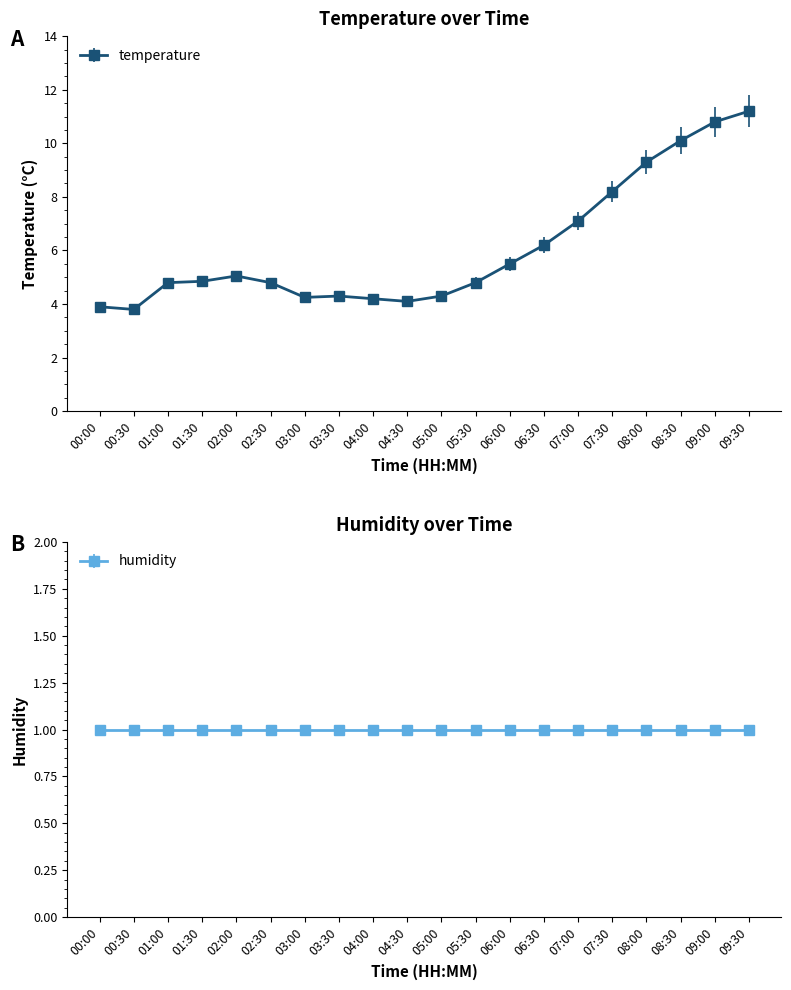

What is the difference between the values at 09:00 and 06:00?

5.3